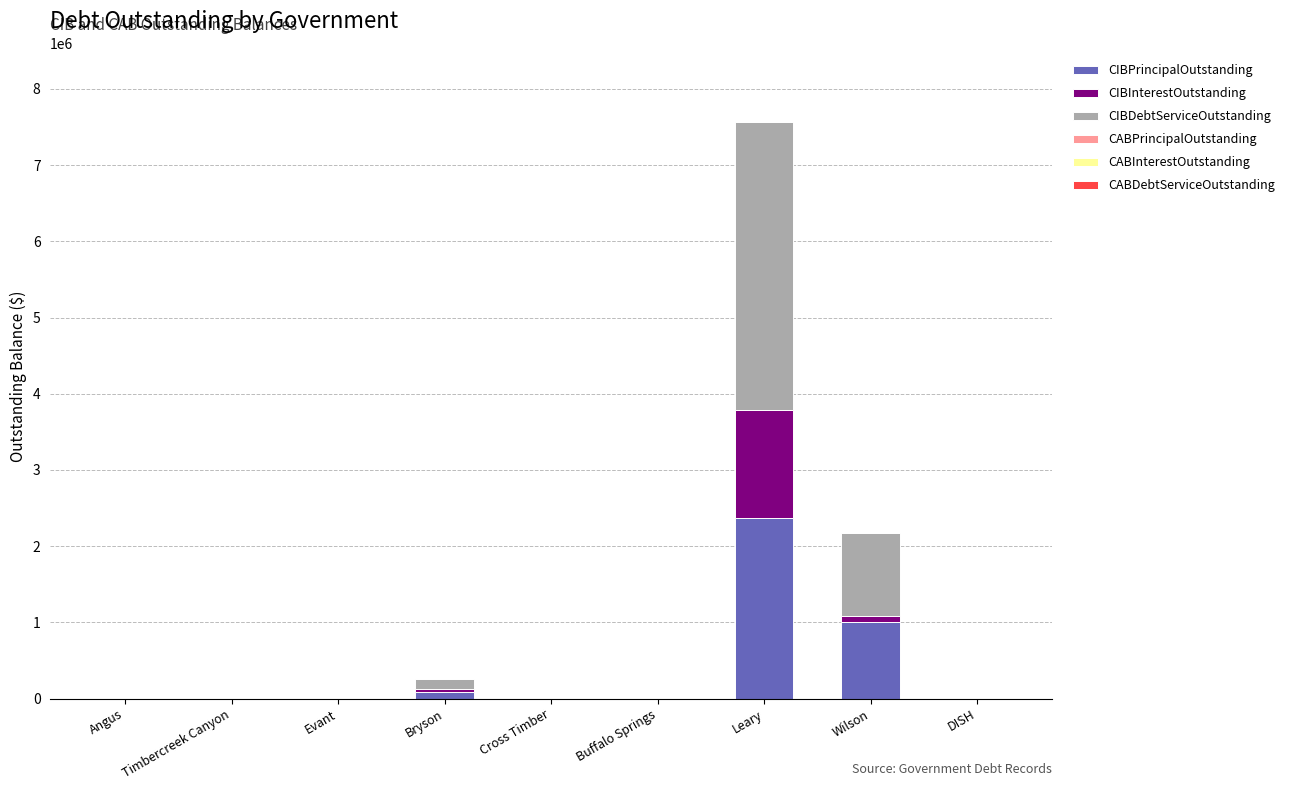

Reading left to right, transcribe the values for CIBPrincipalOutstanding.

Angus=0.0	Timbercreek Canyon=0.0	Evant=0.0	Bryson=81000.0	Cross Timber=0.0	Buffalo Springs=0.0	Leary=2374000.0	Wilson=1005000.0	DISH=0.0